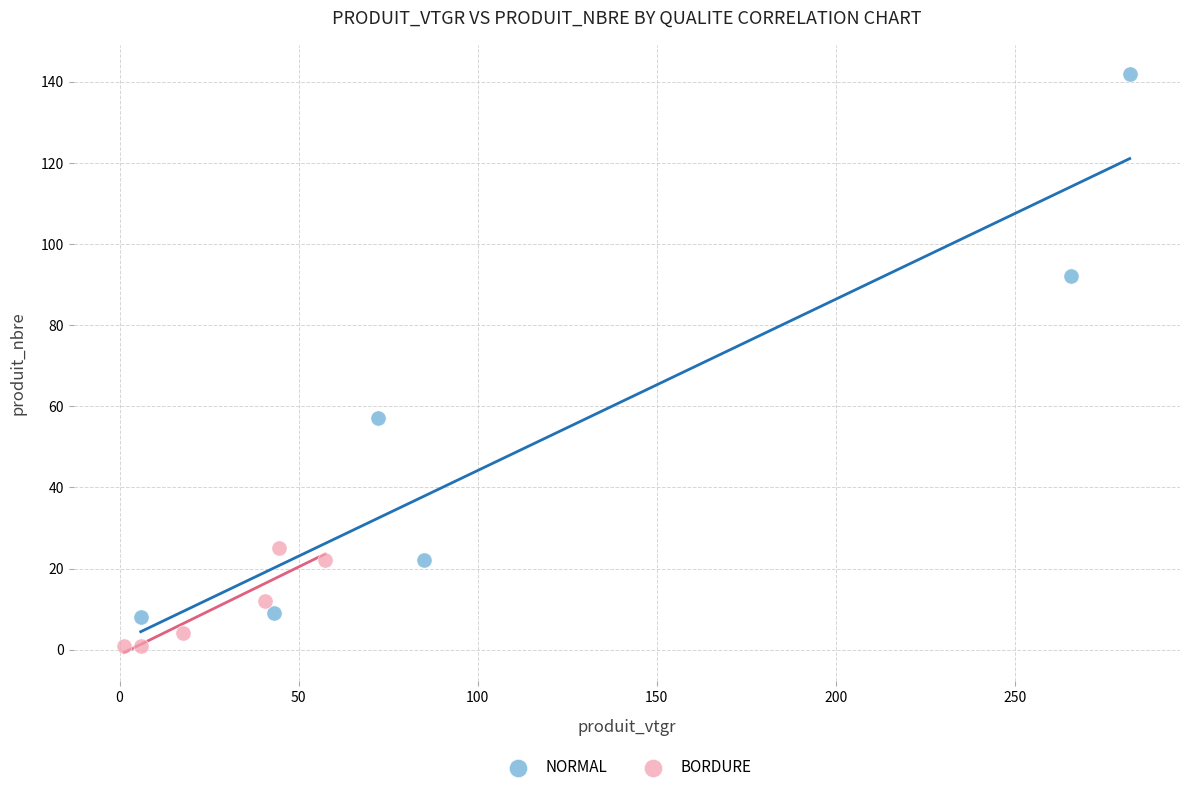

Which series contains the lowest Y value?

BORDURE